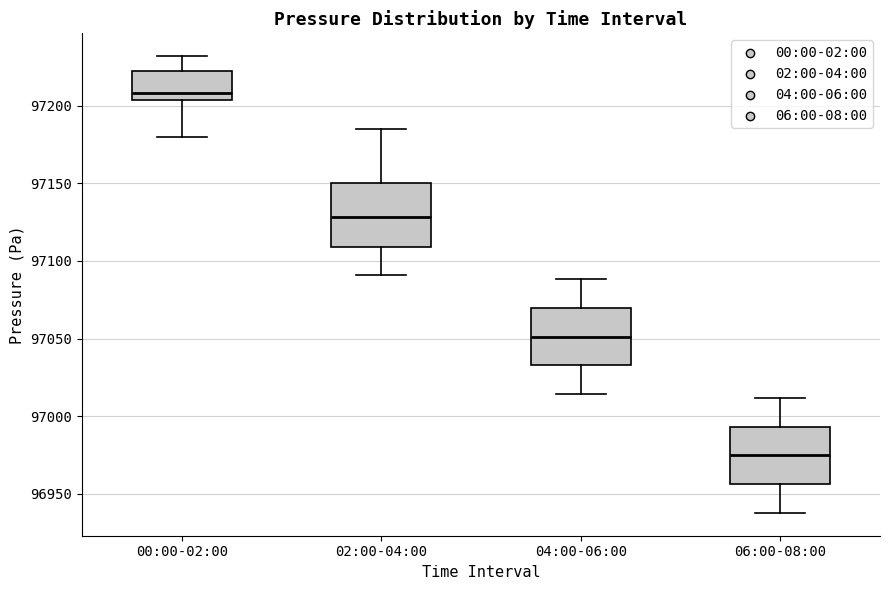

Reading left to right, transcribe this box plot: for each box, give where its median line is, the range the box spans, and where its two whiskers end, as read against the y-axis. The values are not printed on the chart, so give them approximately, as read against the axis.

00:00-02:00: median 97210, box 97205 to 97225, whiskers 97180 to 97230
02:00-04:00: median 97130, box 97110 to 97150, whiskers 97090 to 97185
04:00-06:00: median 97050, box 97035 to 97070, whiskers 97015 to 97090
06:00-08:00: median 96975, box 96955 to 96995, whiskers 96940 to 97010